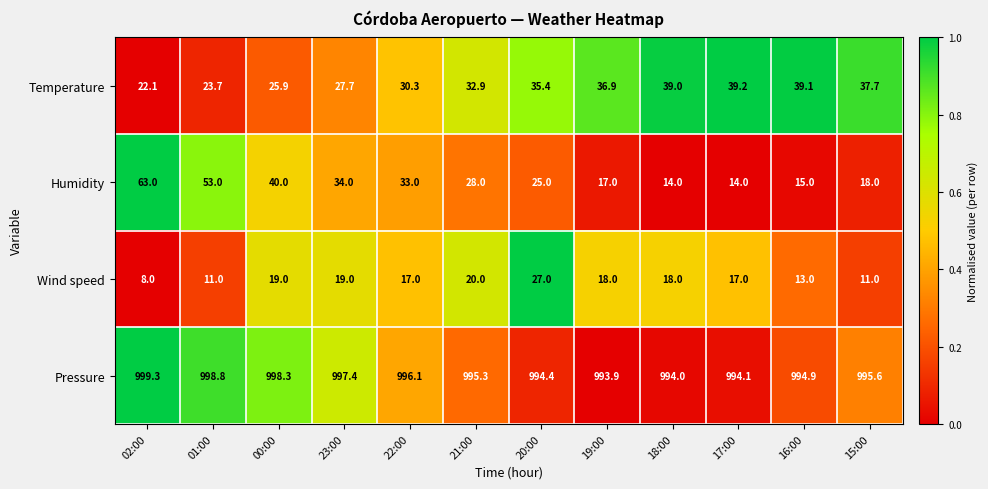

Which series has the largest total across all categories?

Pressure